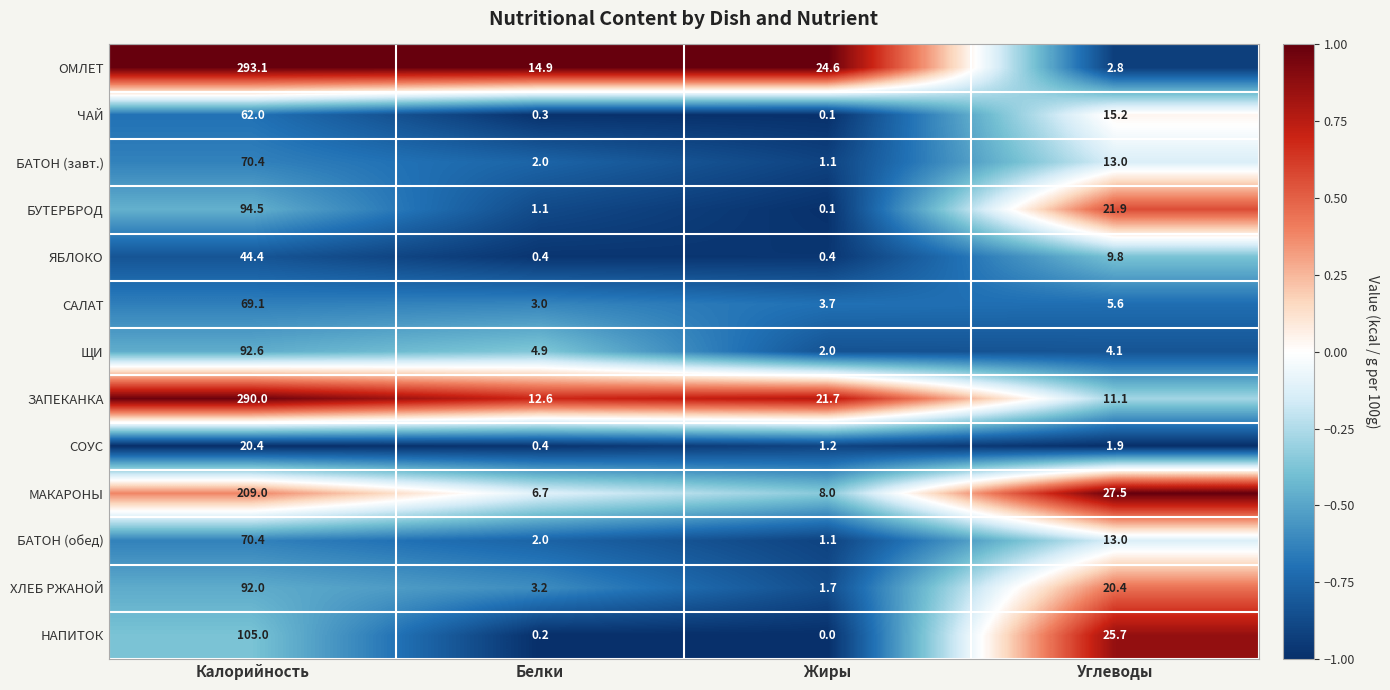

List the labels in order of САЛАТ value, smallest first.

Белки, Жиры, Углеводы, Калорийность